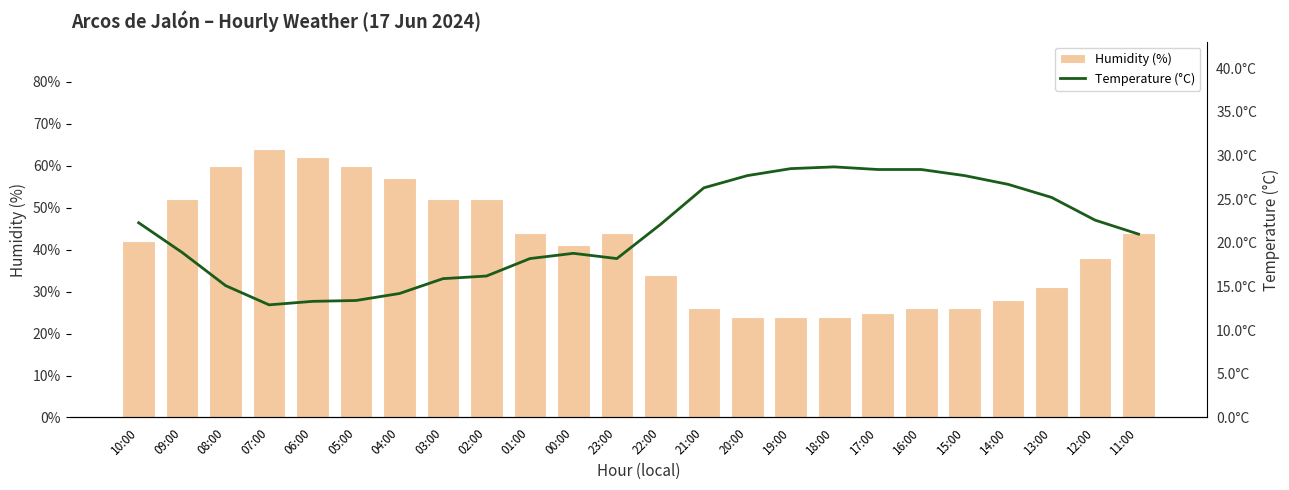

Between 23:00 and 12:00, which series saw the biggest shift?

Humidity (%)